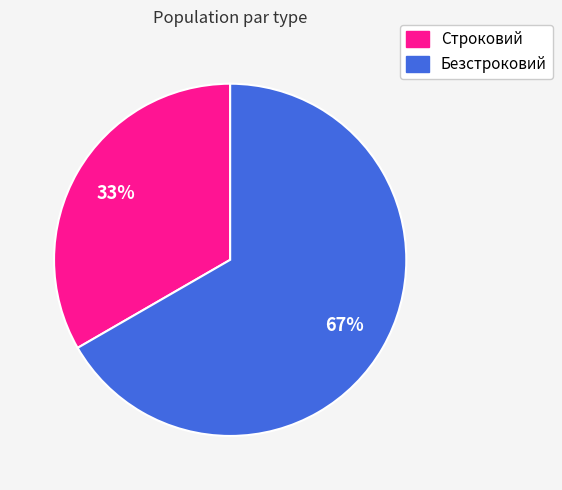

What is the ratio of the value at Строковий to the value at Безстроковий?

0.5